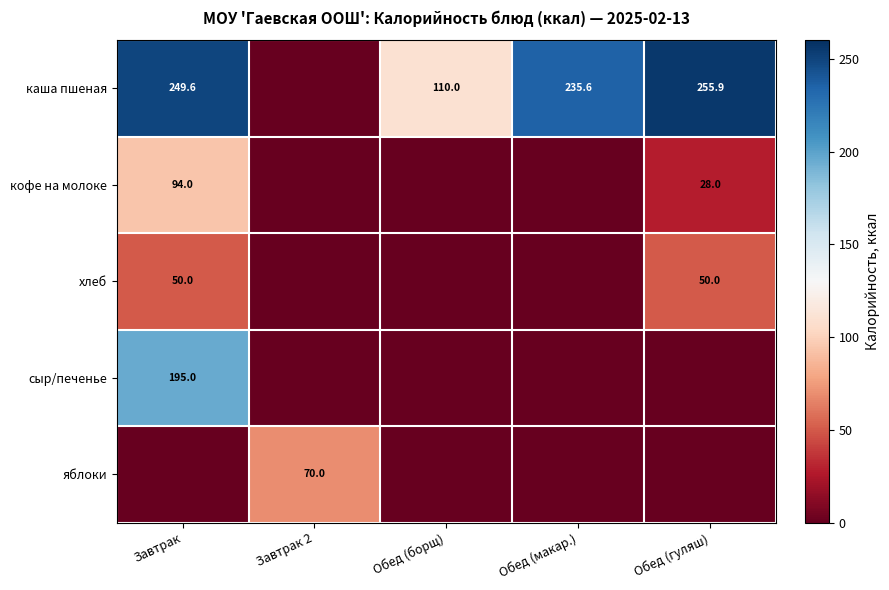

The value of яблоки at Завтрак 2 is 70.0. True or false?

True